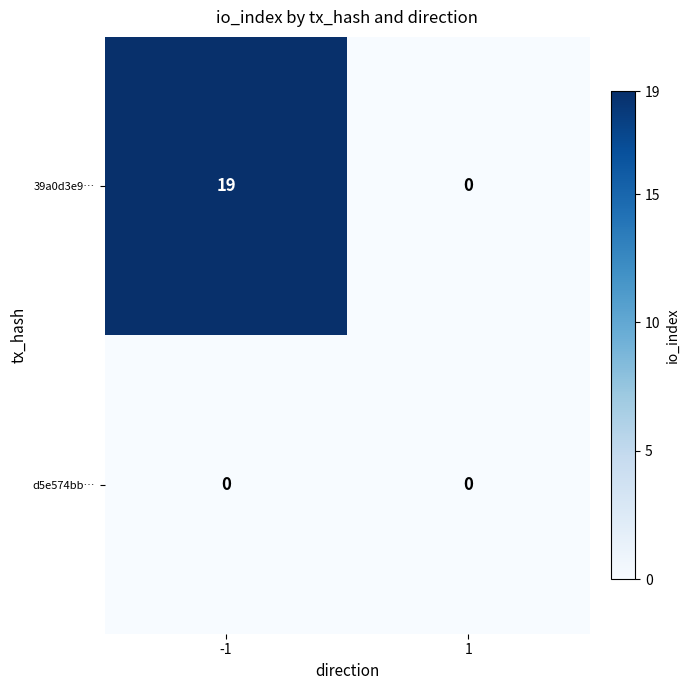

Is it true that 39a0d3e9… equals 0 at 1?

True